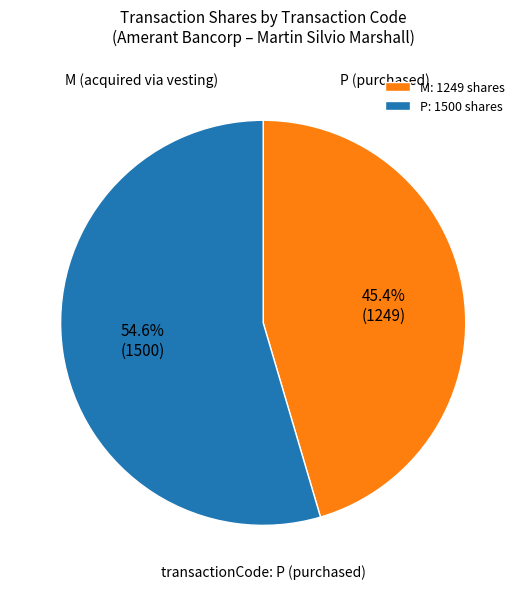

Which has a higher value, M: 1249 shares or P: 1500 shares?

P: 1500 shares